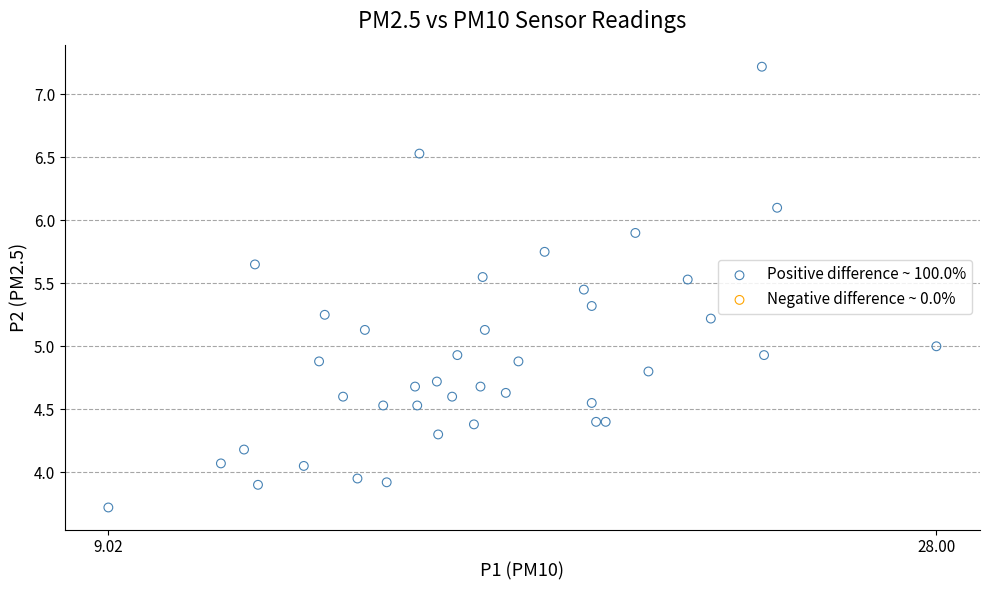

What is the range of Y values (max minus min)?

3.5